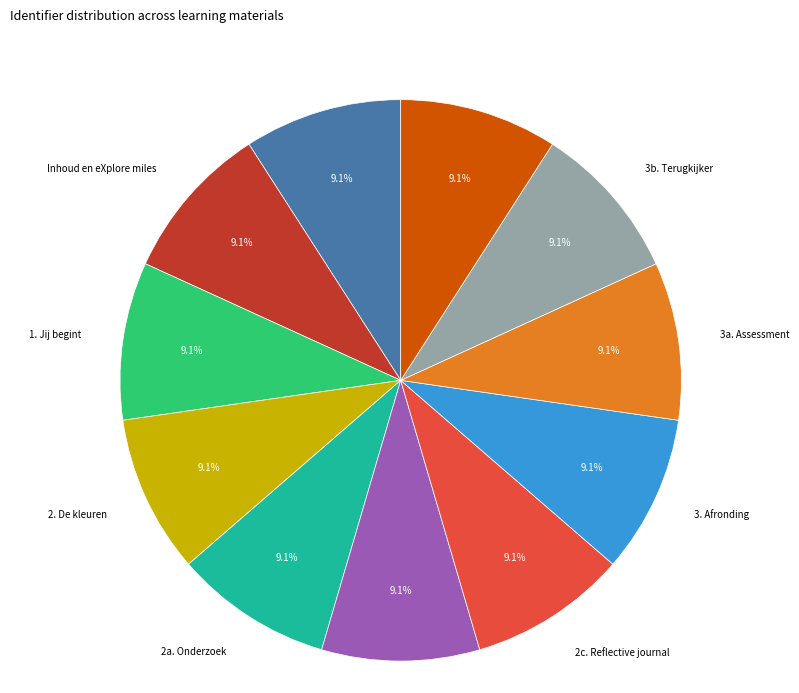

Is there any slice that represents more than half of the pie?

No